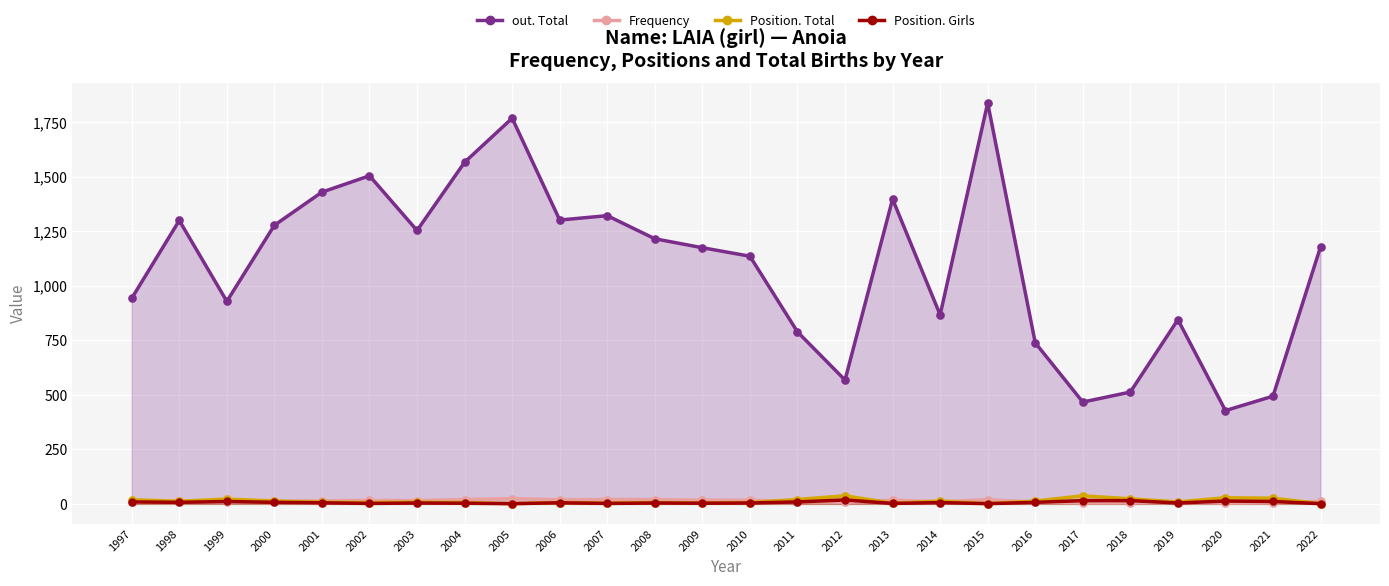

Is the value of Frequency at 2001 greater than the value of Position. Girls at 1997?

Yes